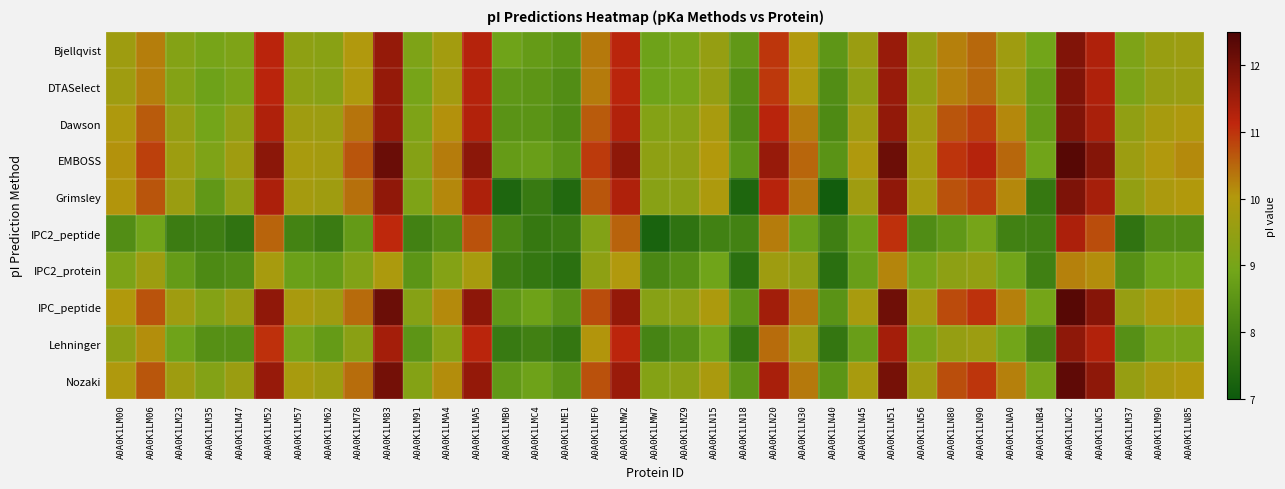

At how many categories does at least one series exceed 7?

37